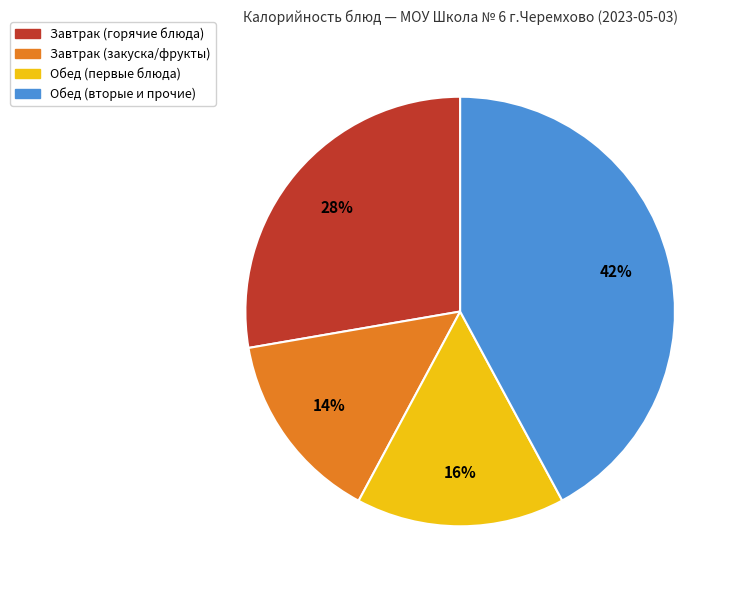

How many slices are in this pie chart?

4